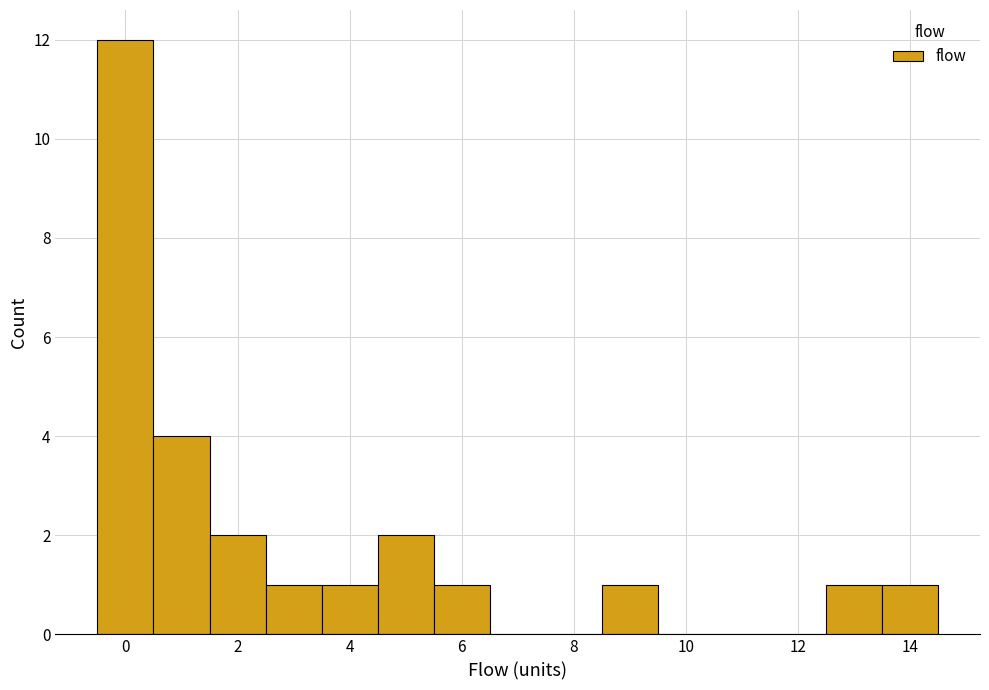

How tall is the bar that spans 0.5 to 1.5 on the x-axis? Neither the bar edges nor the heights are printed on the chart, so give them approximately, as read against the axes.

4